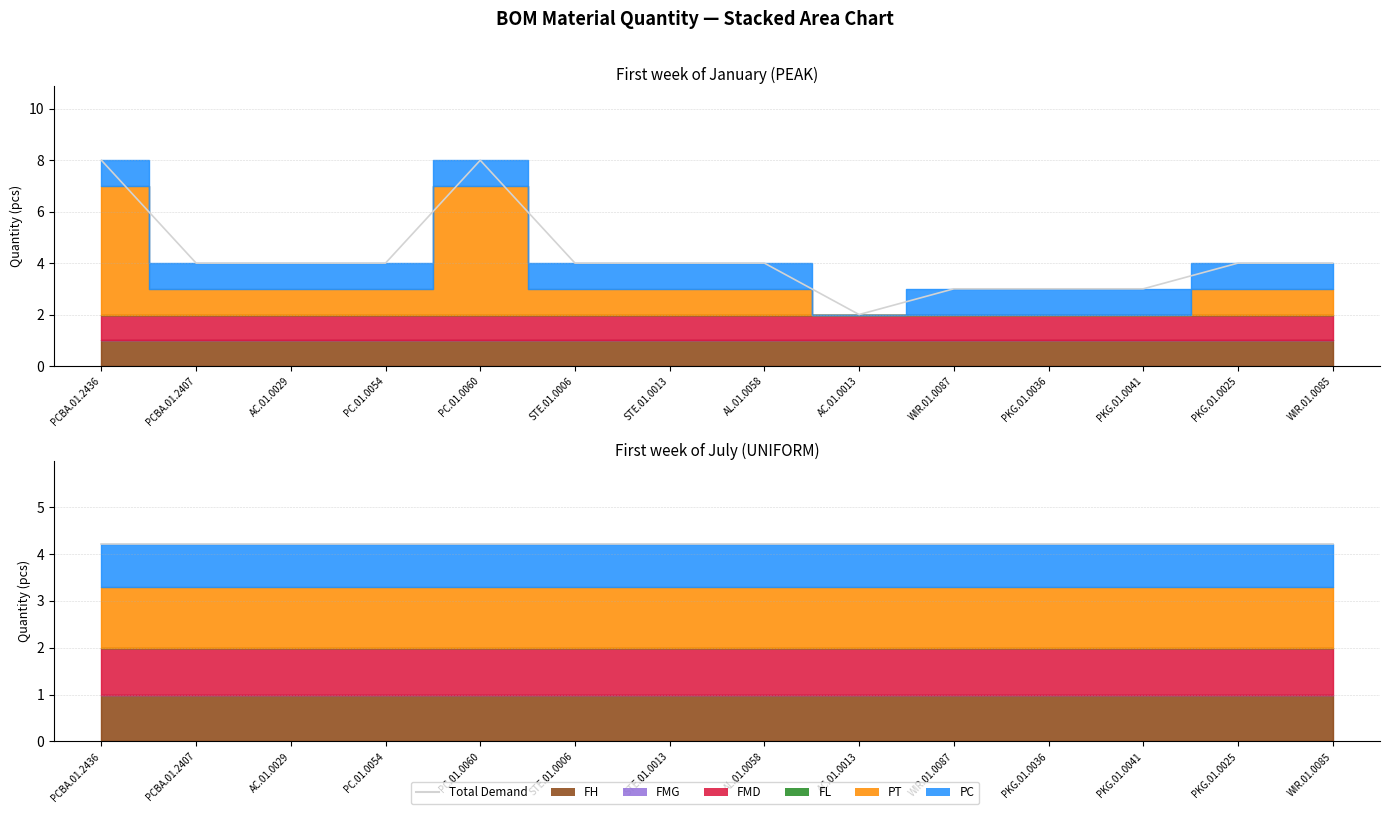

Reading left to right, transcribe all the data shown in this chart.

Total Demand_peak: PCBA.01.2436=8.0	PCBA.01.2407=4.0	AC.01.0029=4.0	PC.01.0054=4.0	PC.01.0060=8.0	STE.01.0006=4.0	STE.01.0013=4.0	AL.01.0058=4.0	AC.01.0013=2.0	WIR.01.0087=3.0	PKG.01.0036=3.0	PKG.01.0041=3.0	PKG.01.0025=4.0	WIR.01.0085=4.0
Total Demand_uniform: PCBA.01.2436=4.2	PCBA.01.2407=4.2	AC.01.0029=4.2	PC.01.0054=4.2	PC.01.0060=4.2	STE.01.0006=4.2	STE.01.0013=4.2	AL.01.0058=4.2	AC.01.0013=4.2	WIR.01.0087=4.2	PKG.01.0036=4.2	PKG.01.0041=4.2	PKG.01.0025=4.2	WIR.01.0085=4.2